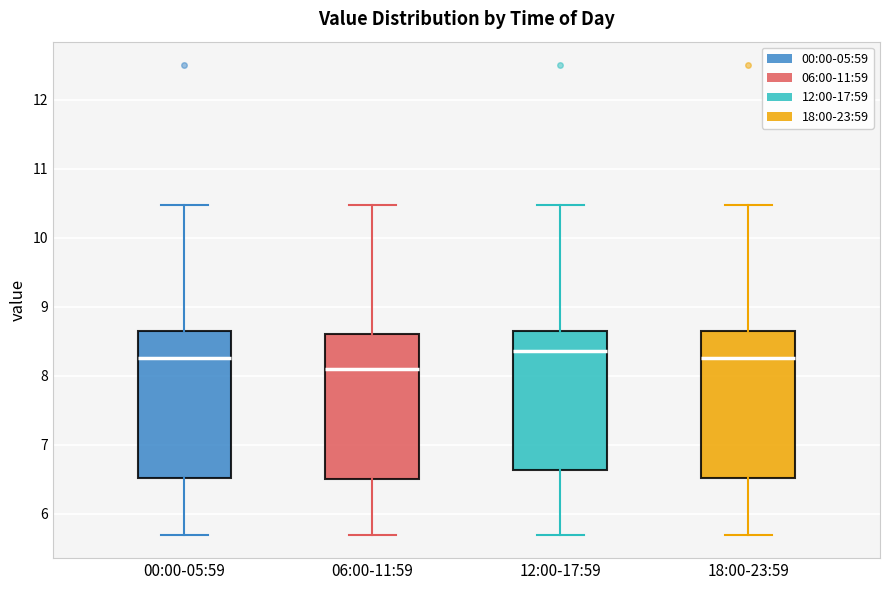

Where does the lower whisker of the box for 06:00-11:59 end on the y-axis? The values are not printed on the chart, so give them approximately, as read against the axis.

5.7